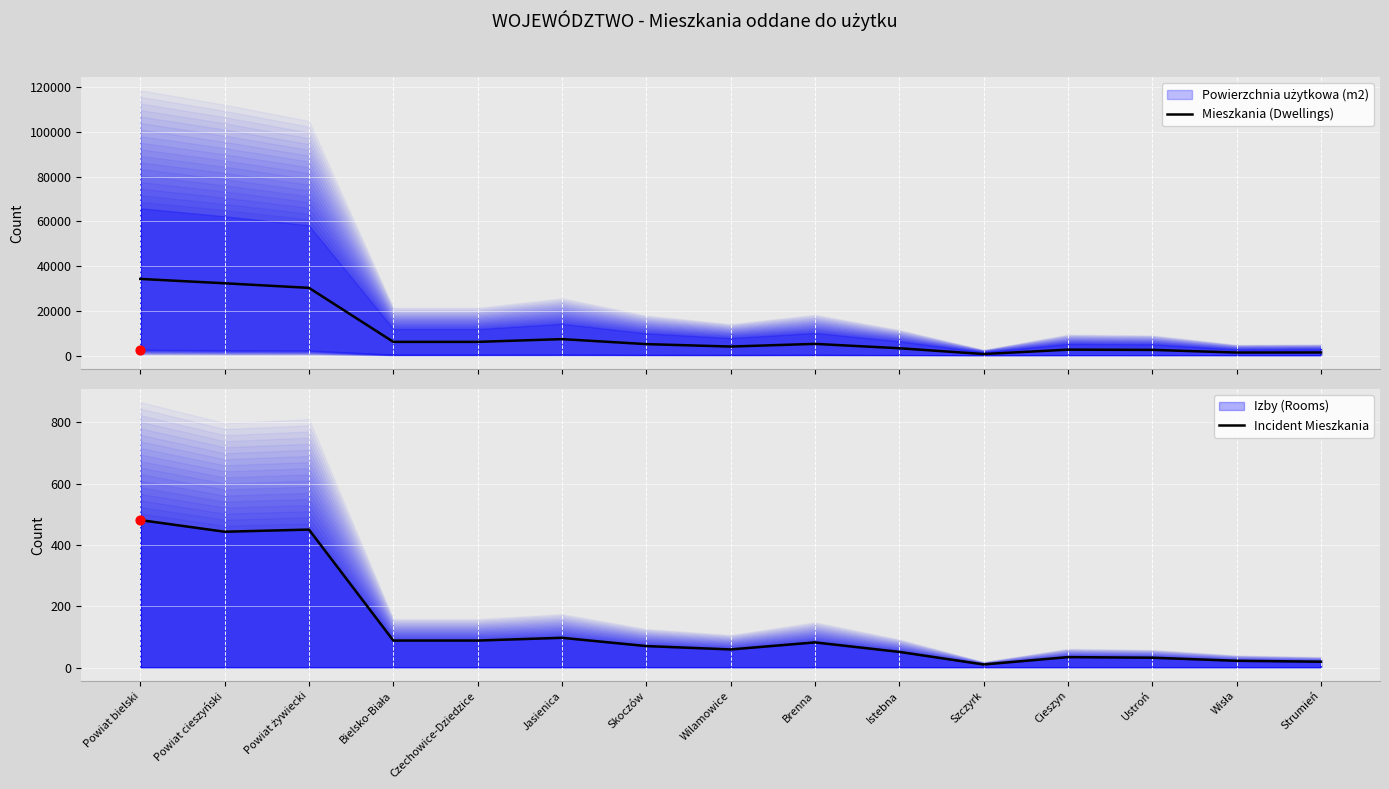

At which category is the sum across all series the highest?

Powiat bielski